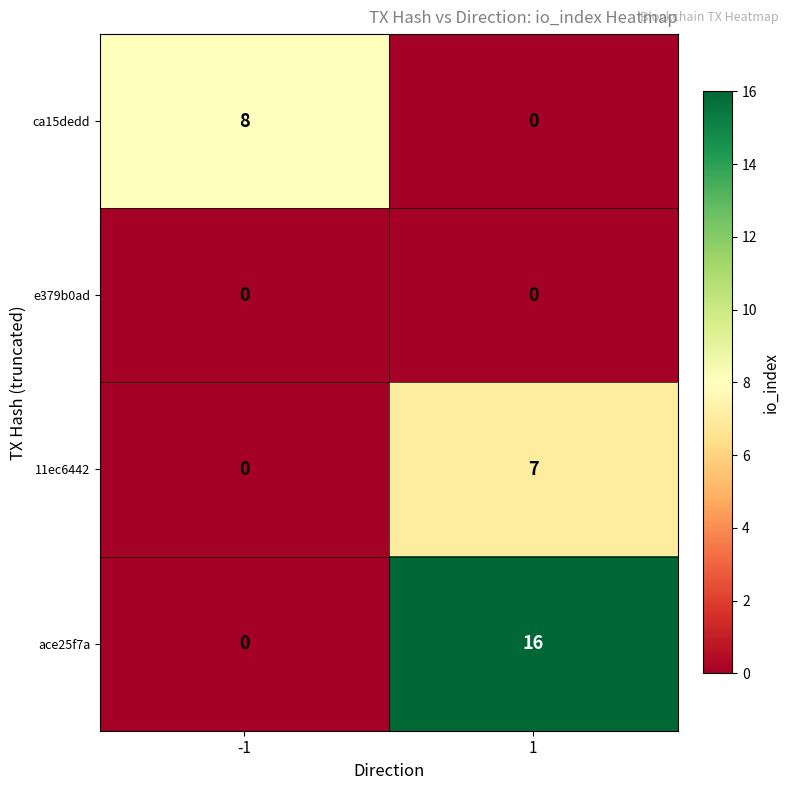

Rank the series by their maximum value, from highest to lowest.

ace25f7a, ca15dedd, 11ec6442, e379b0ad